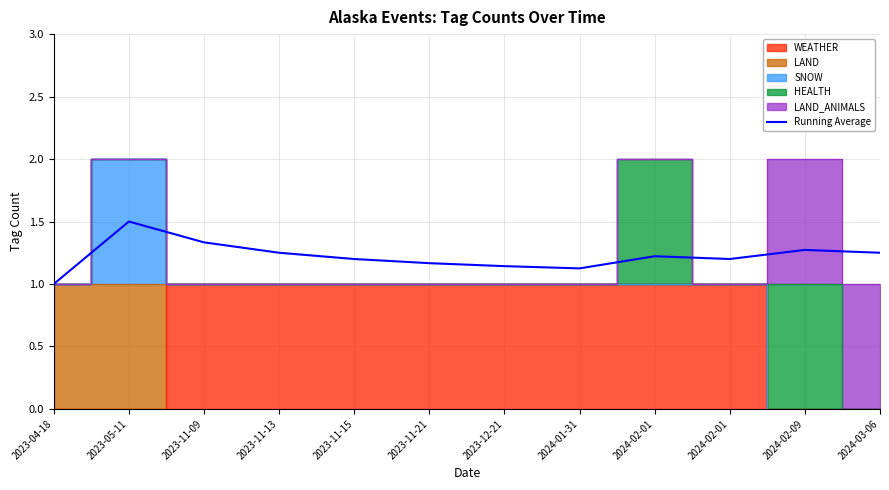

What is the label of the 2nd point from the right?

2024-02-09